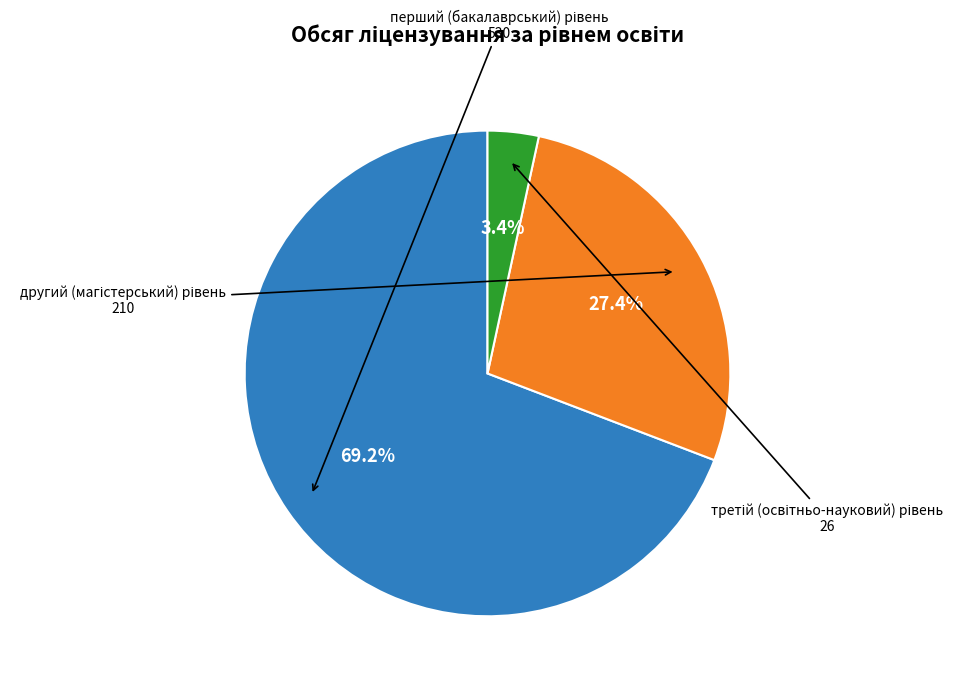

Count the number of slices in the pie.

3